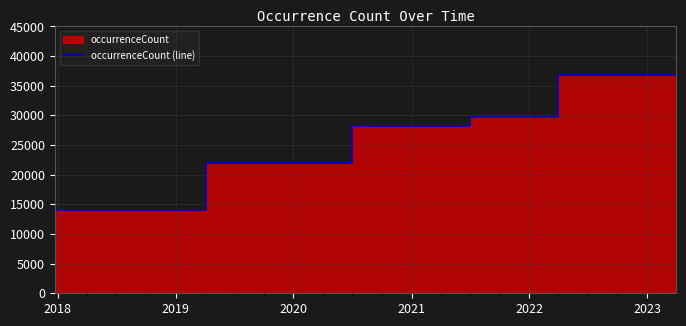

What is the minimum value shown in the chart?

13976